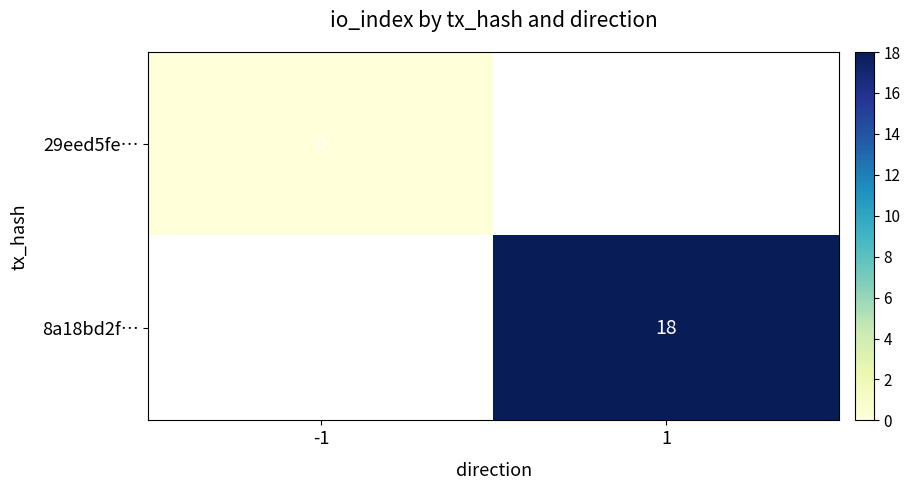

True or false: 8a18bd2f… has a value of 8.7 at 1.

False